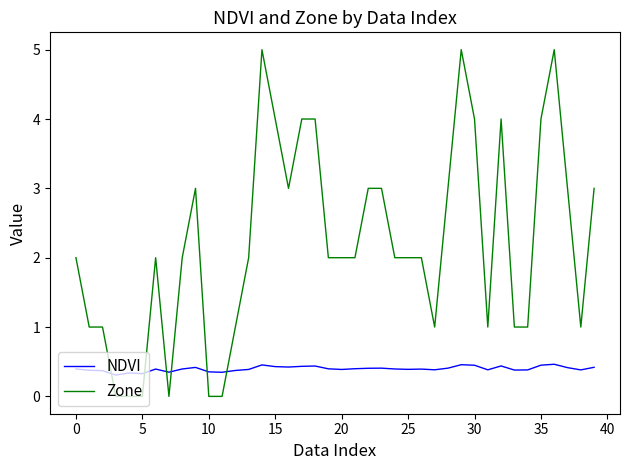

List the series in order of their peak value, lowest first.

NDVI, Zone